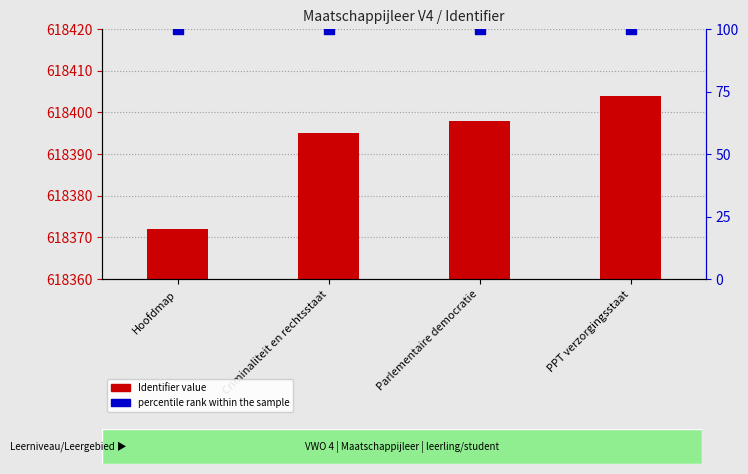

At how many categories does at least one series exceed 175152?

4